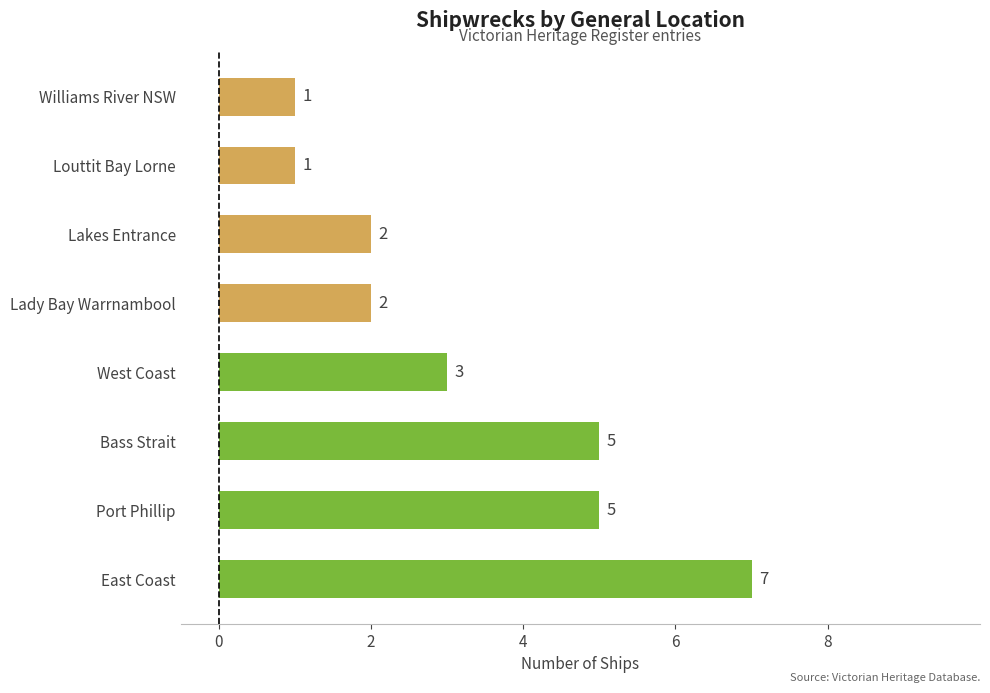

Approximately how many times larger is the value at East Coast compared to Lakes Entrance?

3.5